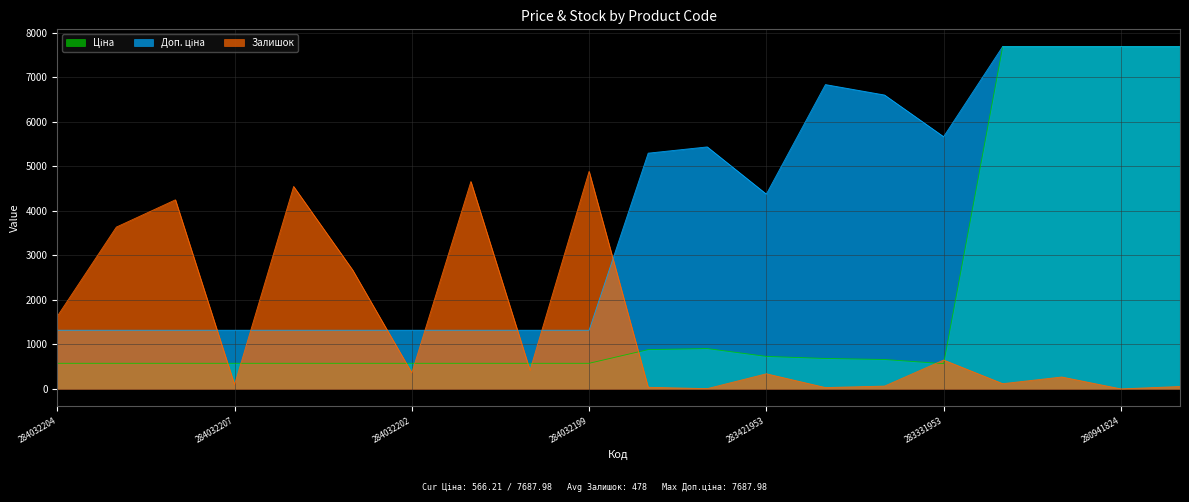

What is the approximate value of Доп. ціна at 284032207?

1316.7